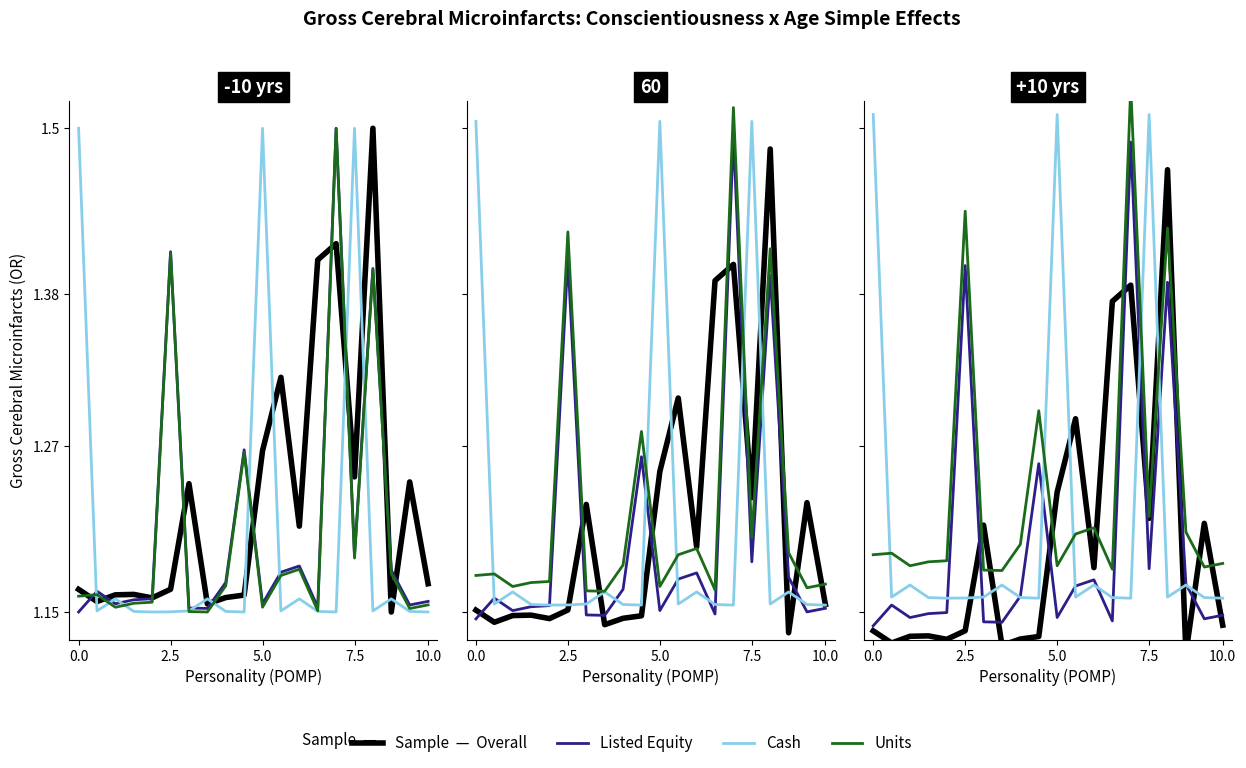

At which category does Cash reach its first local peak?

5.0